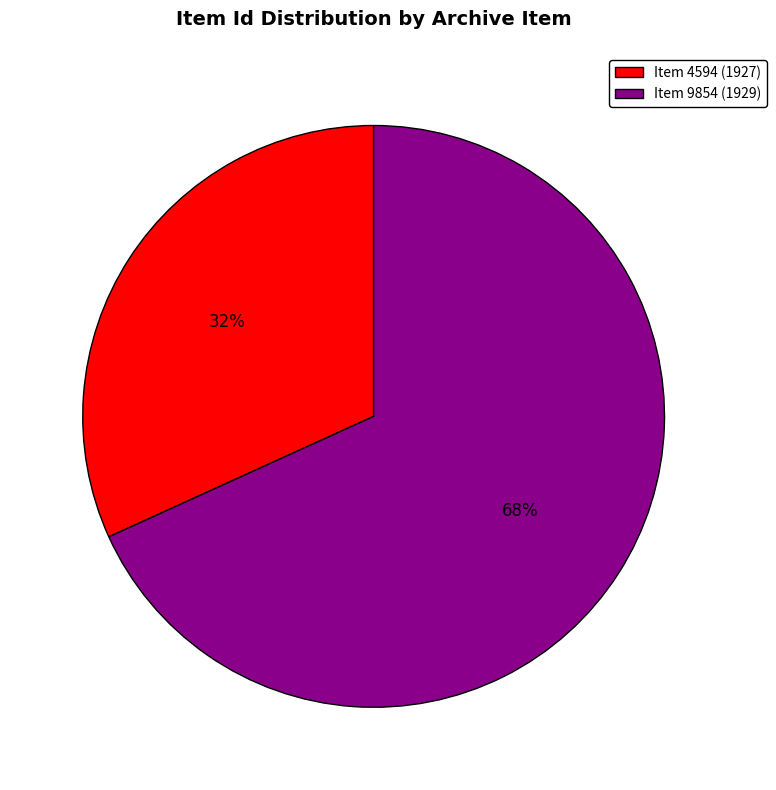

What is the largest slice in the pie chart?

Item 9854 (1929)